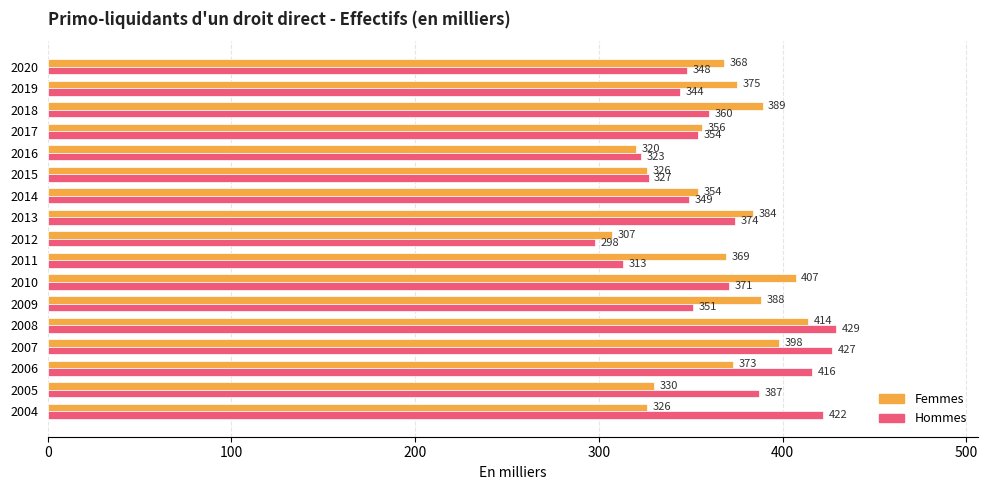

What is the difference between the second highest and minimum values in the Hommes series?

129